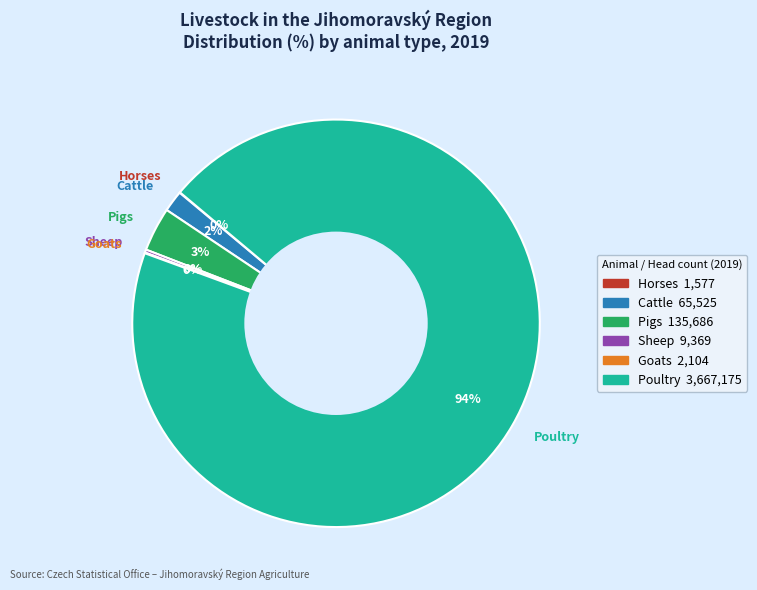

Which has a higher value, Poultry or Pigs?

Poultry